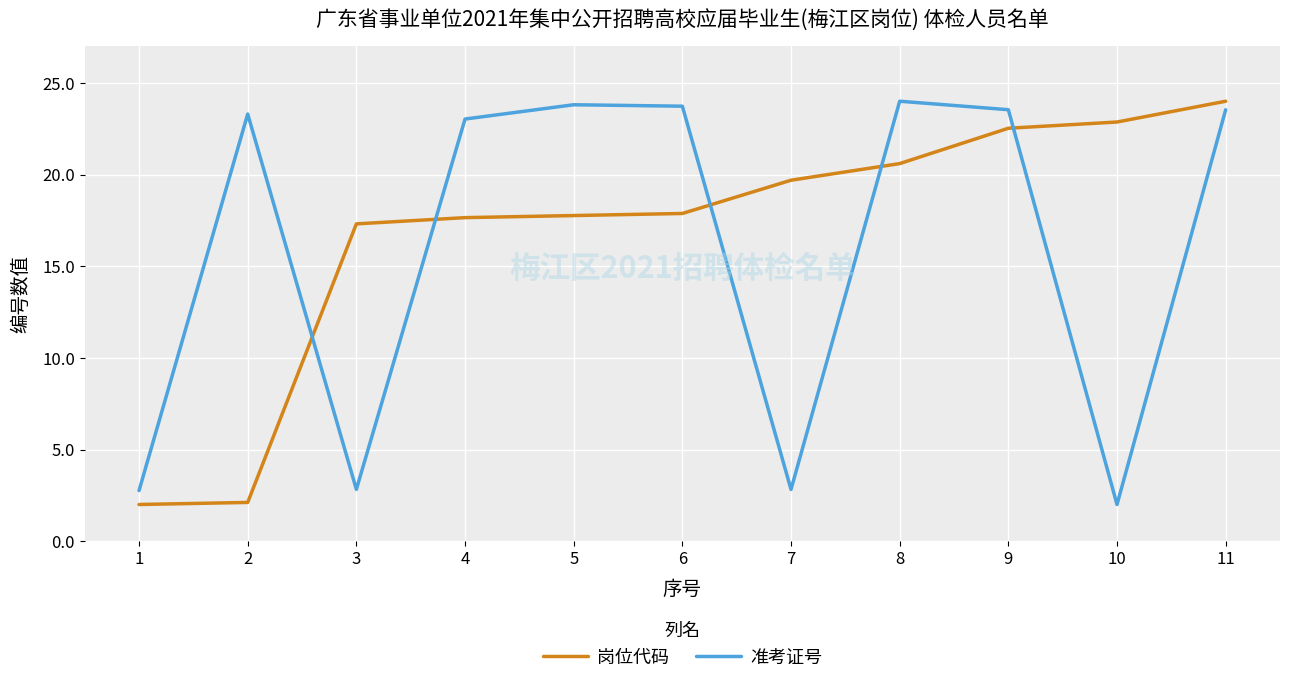

What is the sum of the 岗位代码 values at 4 and 2?

19.8